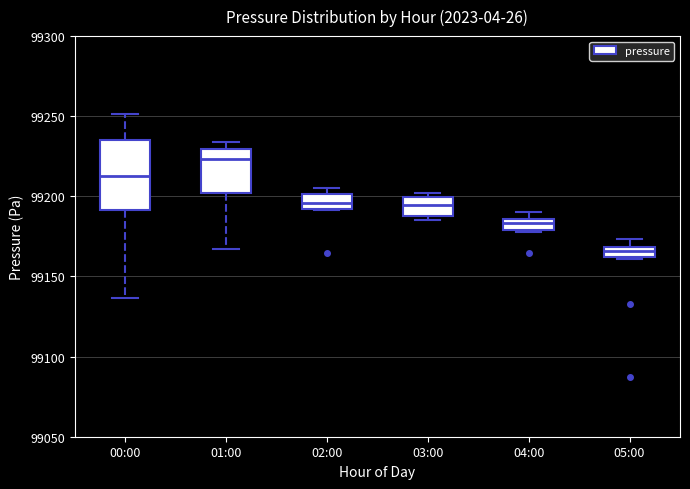

Where is the lower edge of the box for 04:00 on the y-axis? The values are not printed on the chart, so give them approximately, as read against the axis.

99180